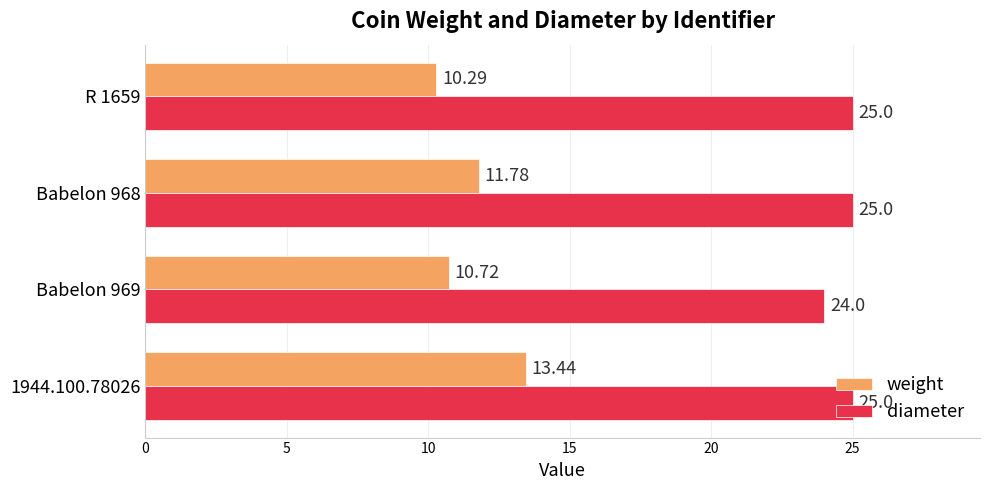

What is the total value across all series at Babelon 968?

36.8